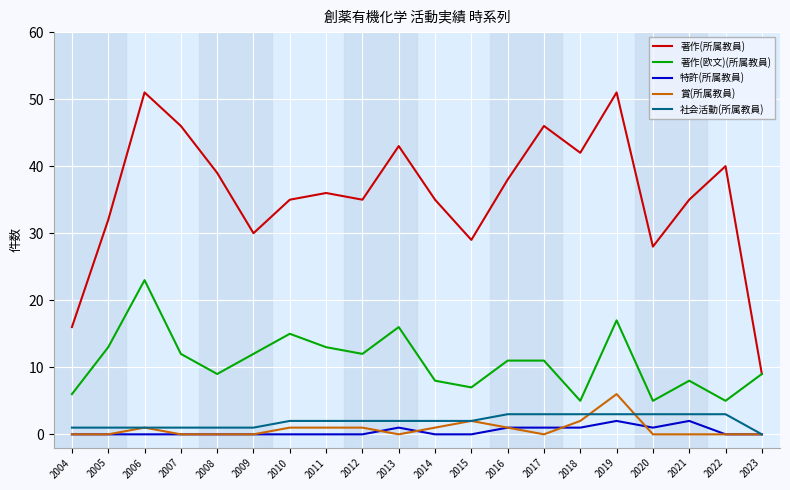

Which category has the highest value in the 著作(欧文)(所属教員) series?

2006